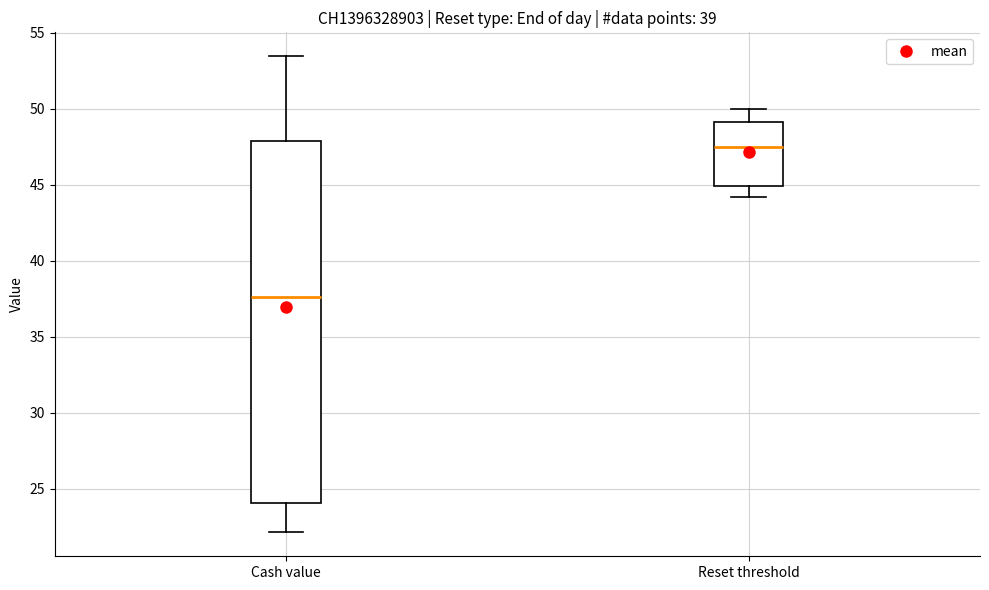

Where does the median line of the box for Reset threshold sit on the y-axis? The values are not printed on the chart, so give them approximately, as read against the axis.

47.5